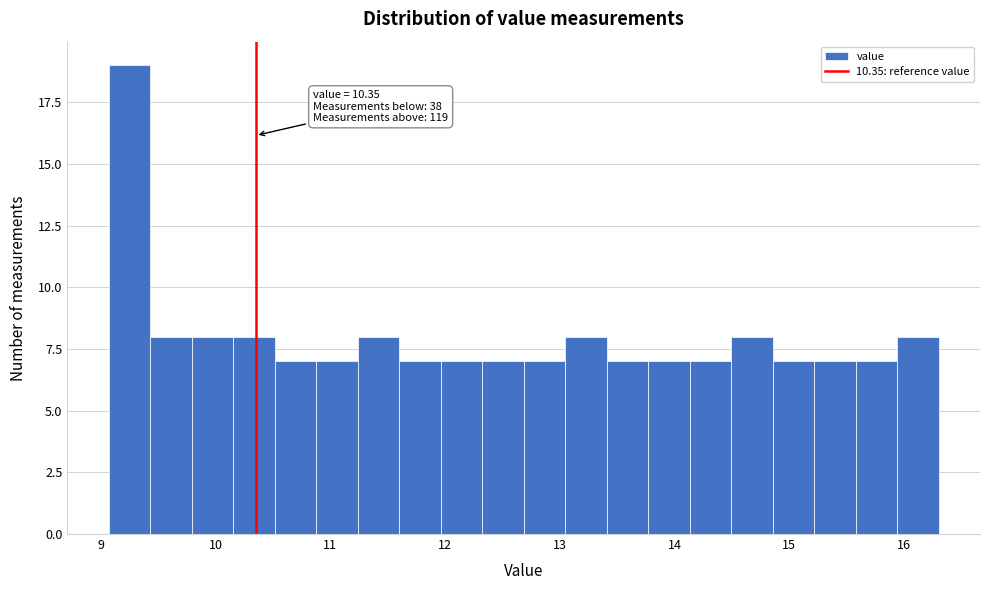

Read against the x-axis, roughly where is the centre of the tallest bar?

9.3